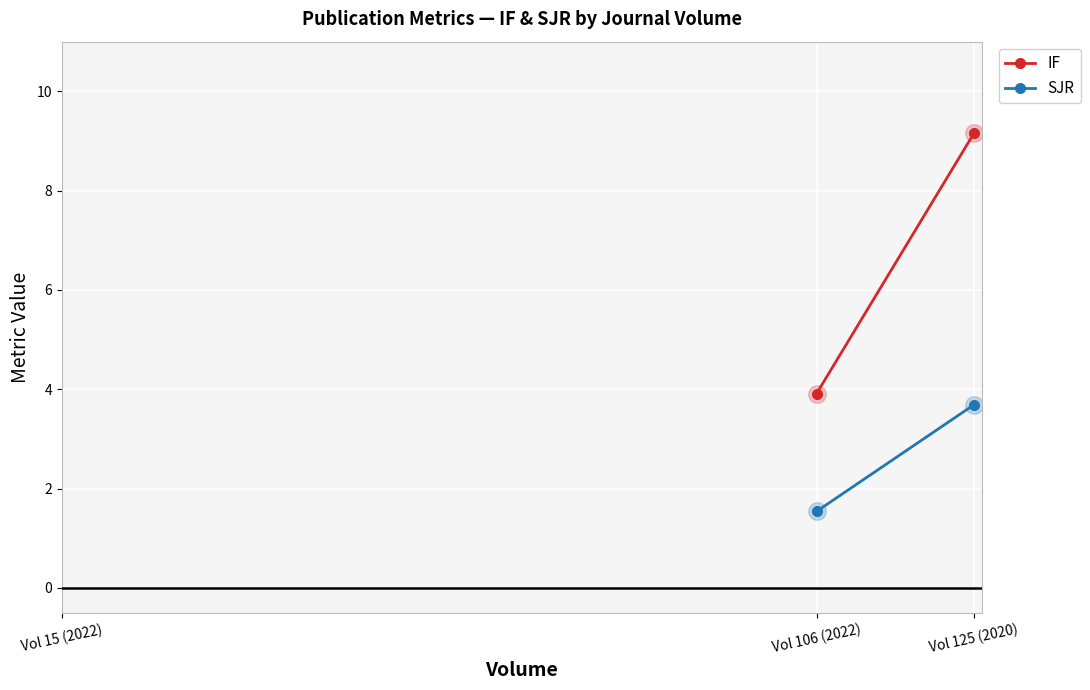

Which series has the largest total across all categories?

IF